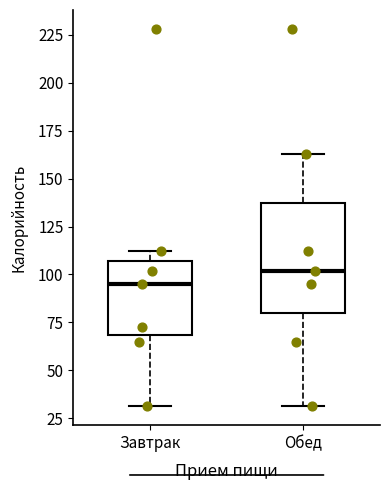

Which box is the tallest, from its lower edge to its upper edge?

Обед